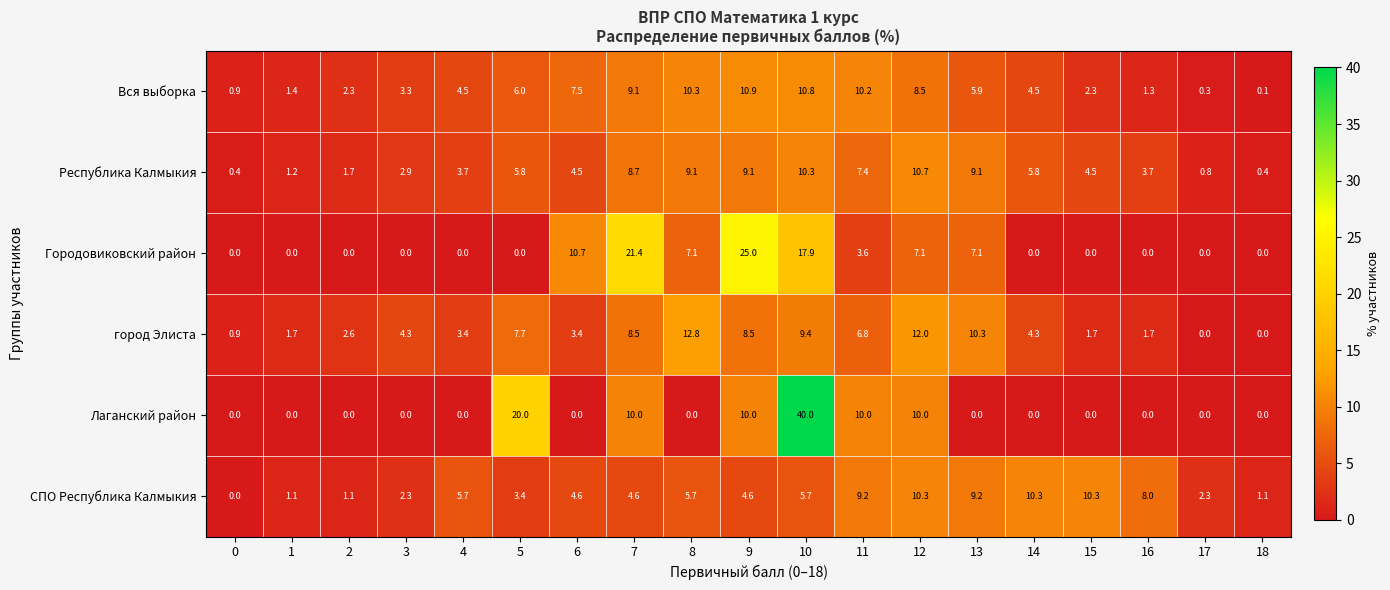

Between 2 and 16, which series saw the biggest shift?

СПО Республика Калмыкия